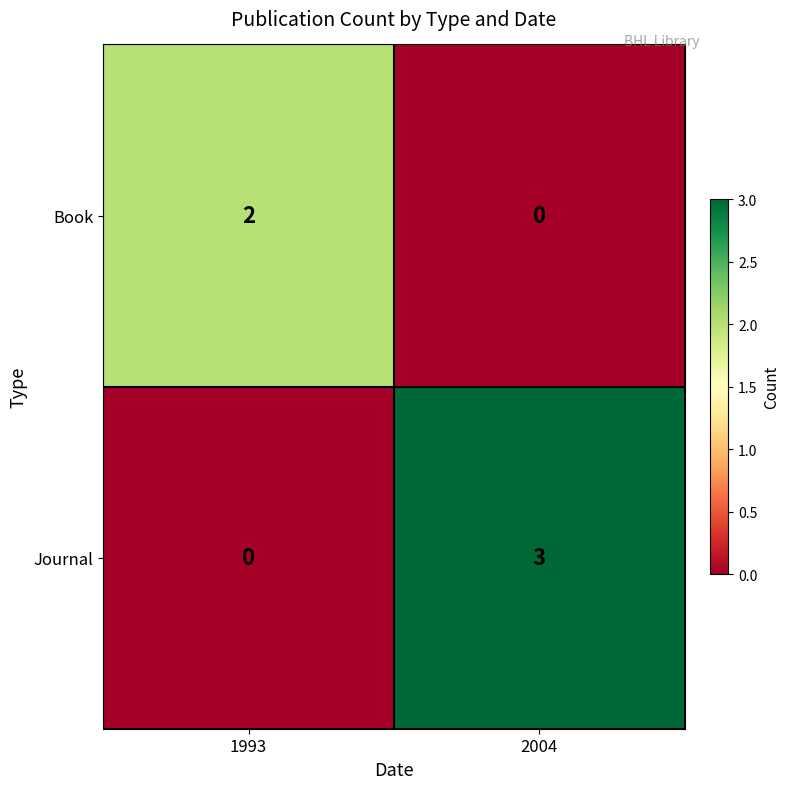

Where is Journal nearest to the value 1?

1993